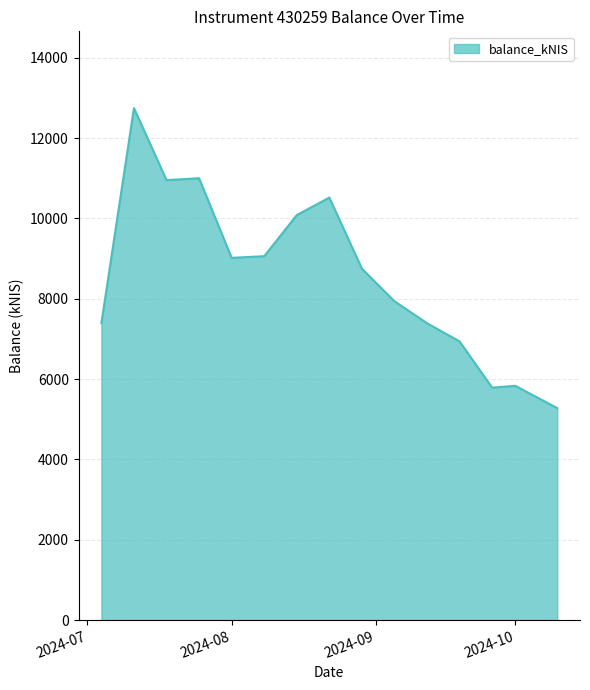

What is the difference between the maximum and minimum values?

7467.2